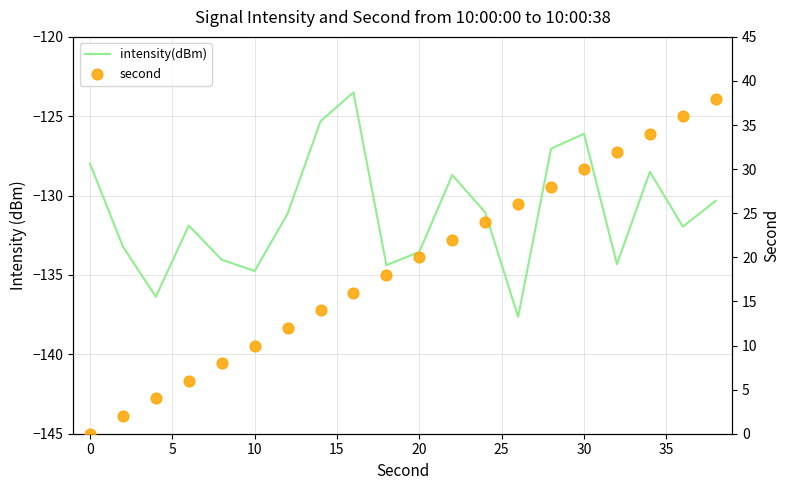

What are all the series names shown in the legend?

intensity(dBm), second